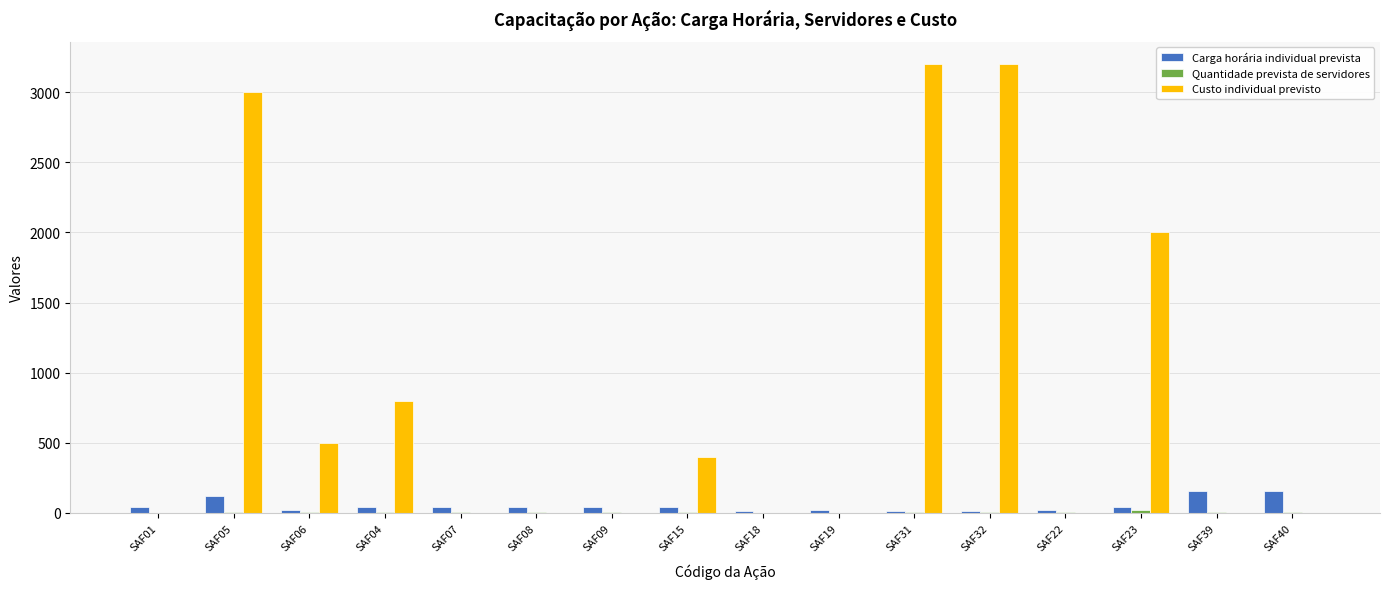

How many groups of bars are there?

16